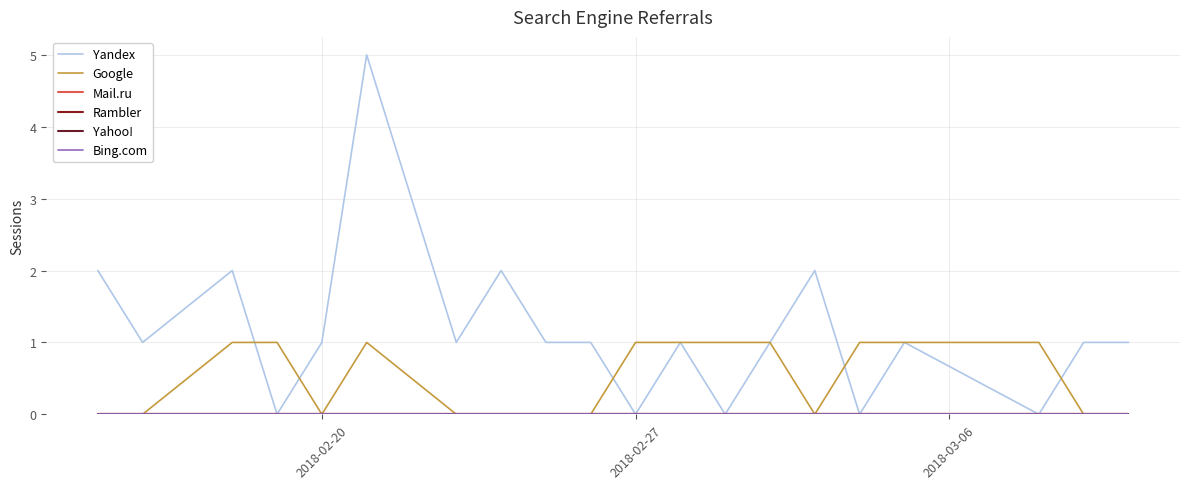

Does the chart have visible grid lines?

Yes